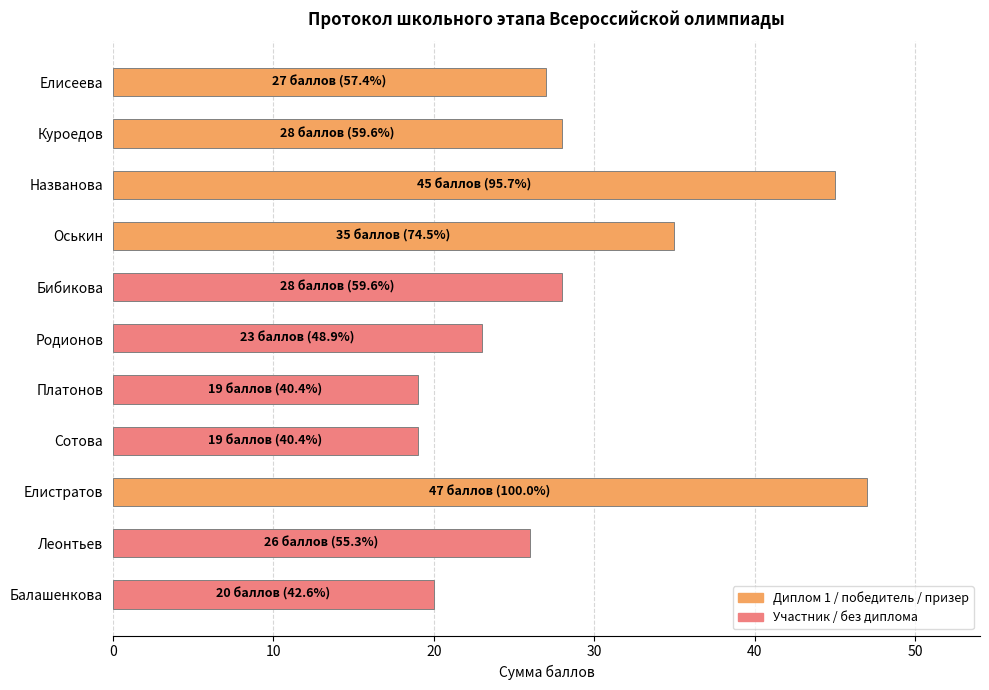

Reading top to bottom, what are all the values shown in this chart?

27	28	45	35	28	23	19	19	47	26	20